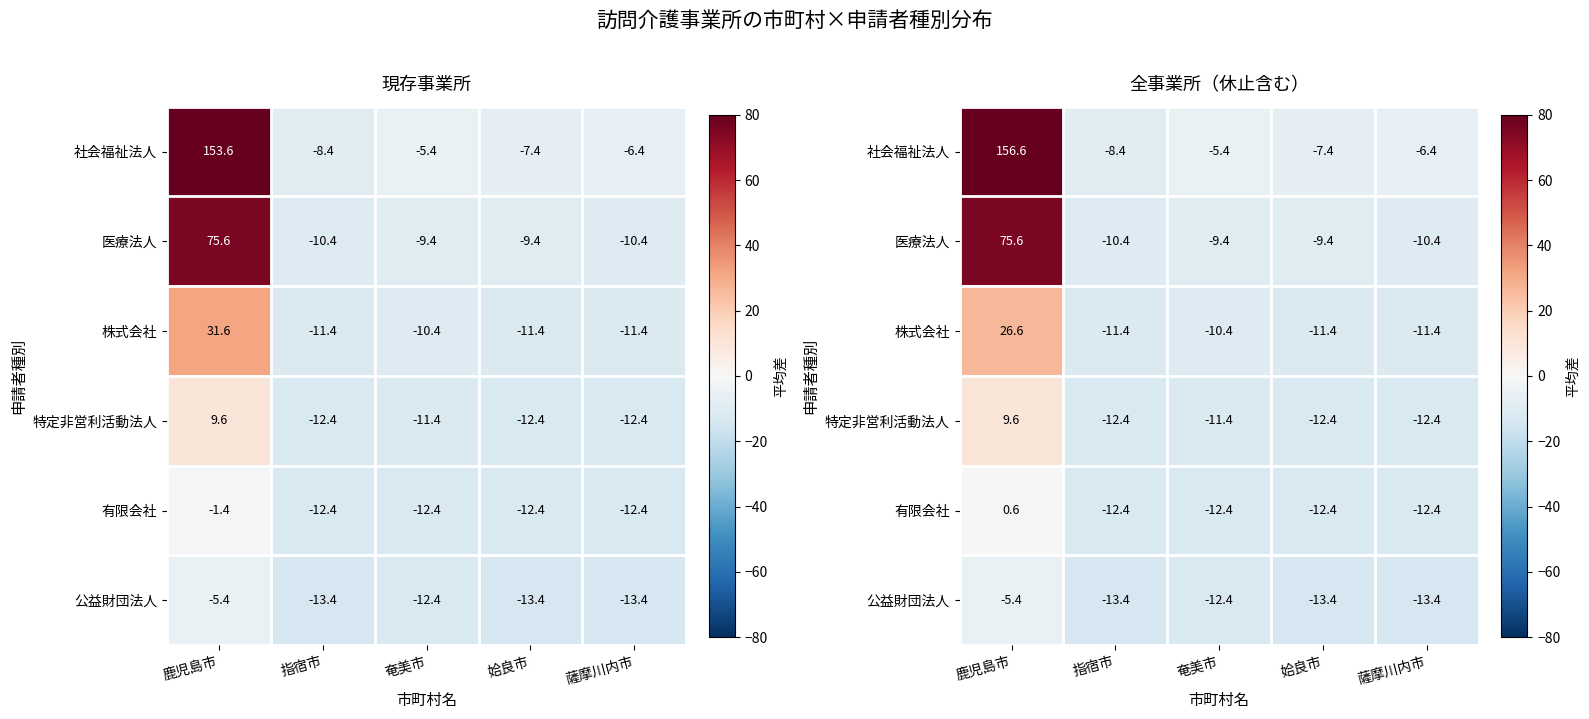

Read the 医療法人 value at 鹿児島市.

75.6